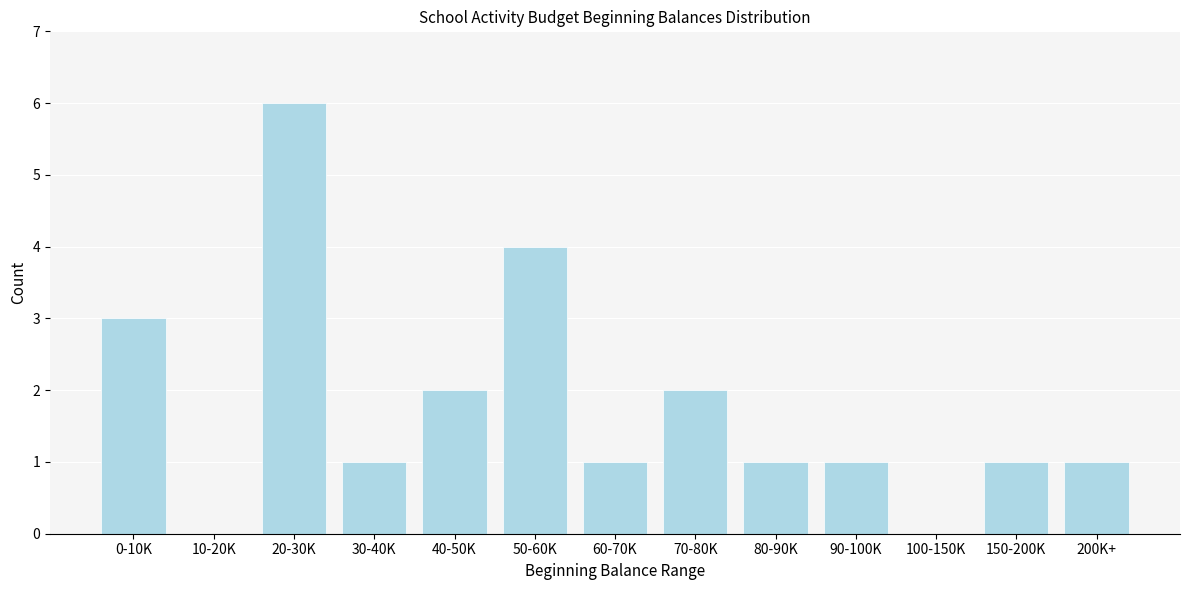

Reading right to left, what are all the values shown in this chart?

200K+=1	150-200K=1	100-150K=0	90-100K=1	80-90K=1	70-80K=2	60-70K=1	50-60K=4	40-50K=2	30-40K=1	20-30K=6	10-20K=0	0-10K=3